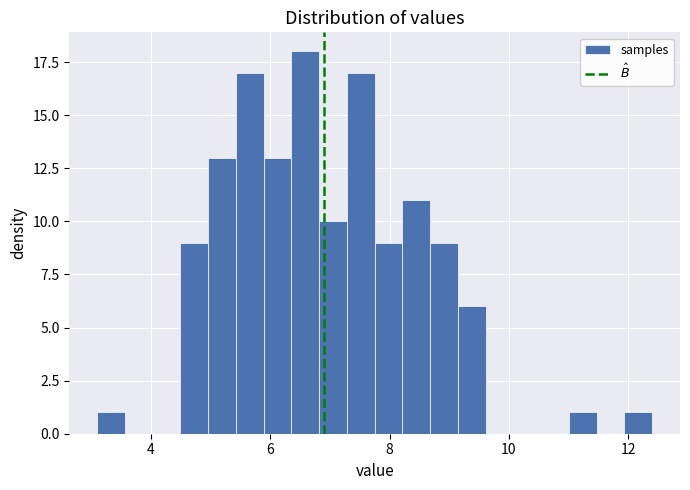

Around what value on the x-axis is the tallest bar? Give the approximate position of its centre, as read against the axis.

6.6